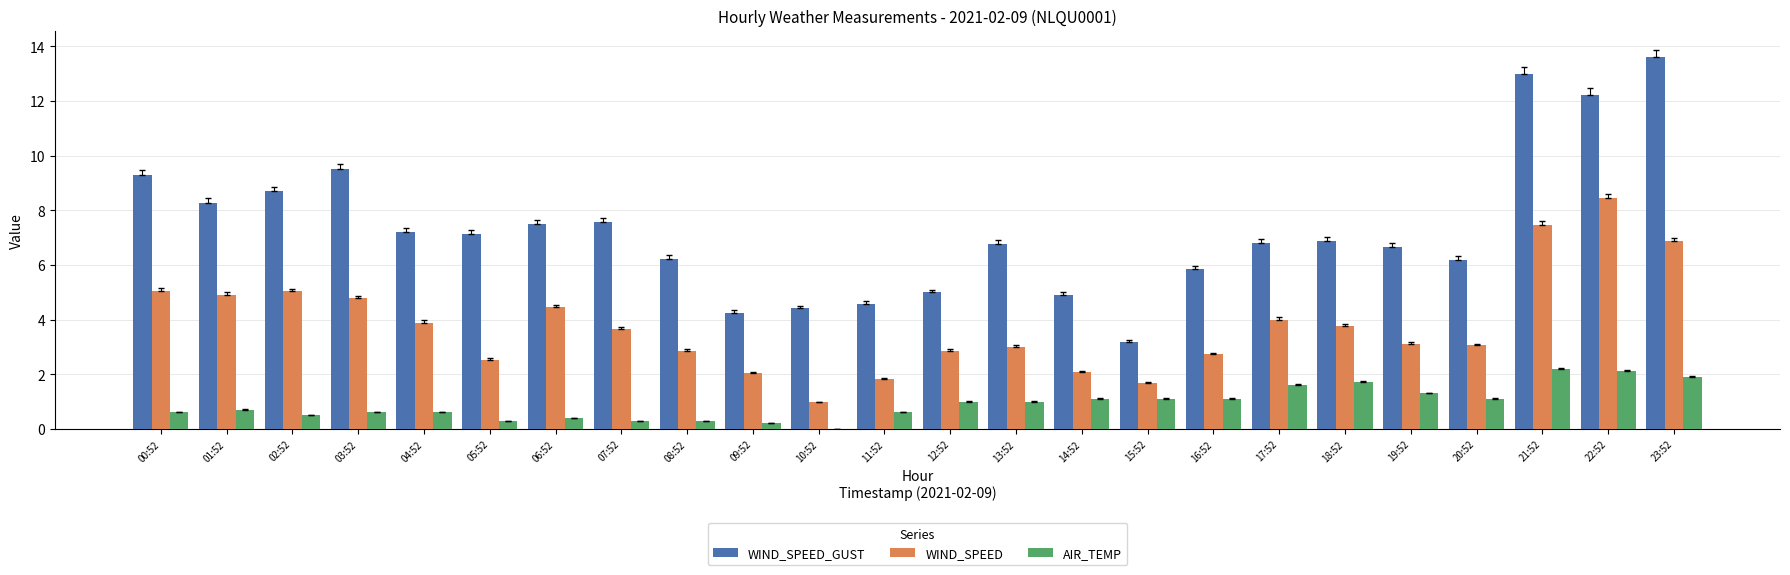

True or false: AIR_TEMP has a value of 2.6 at 23:52.

False